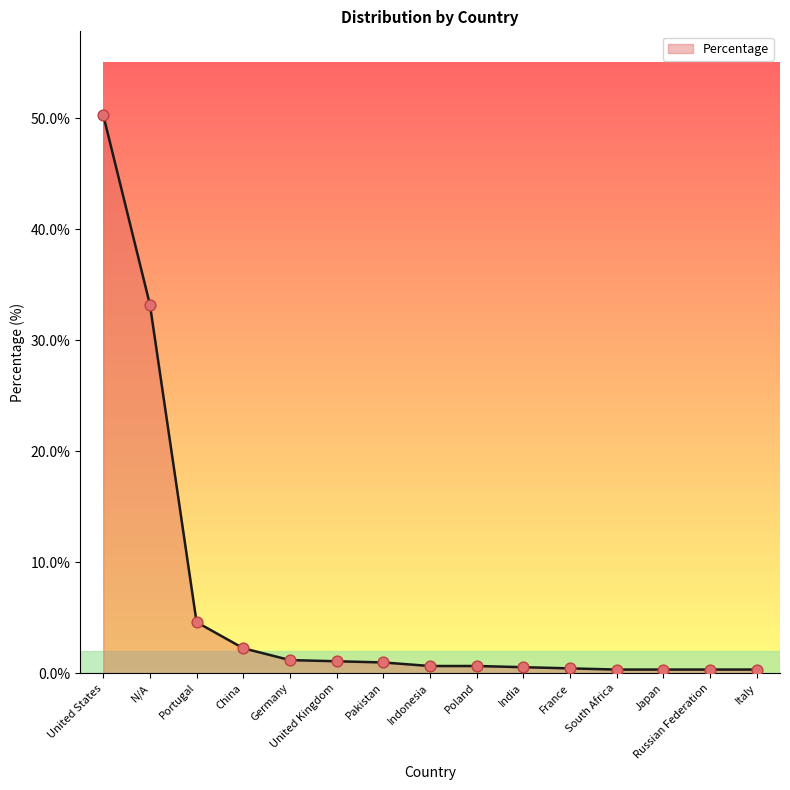

Between Portugal and Italy, which is larger?

Portugal